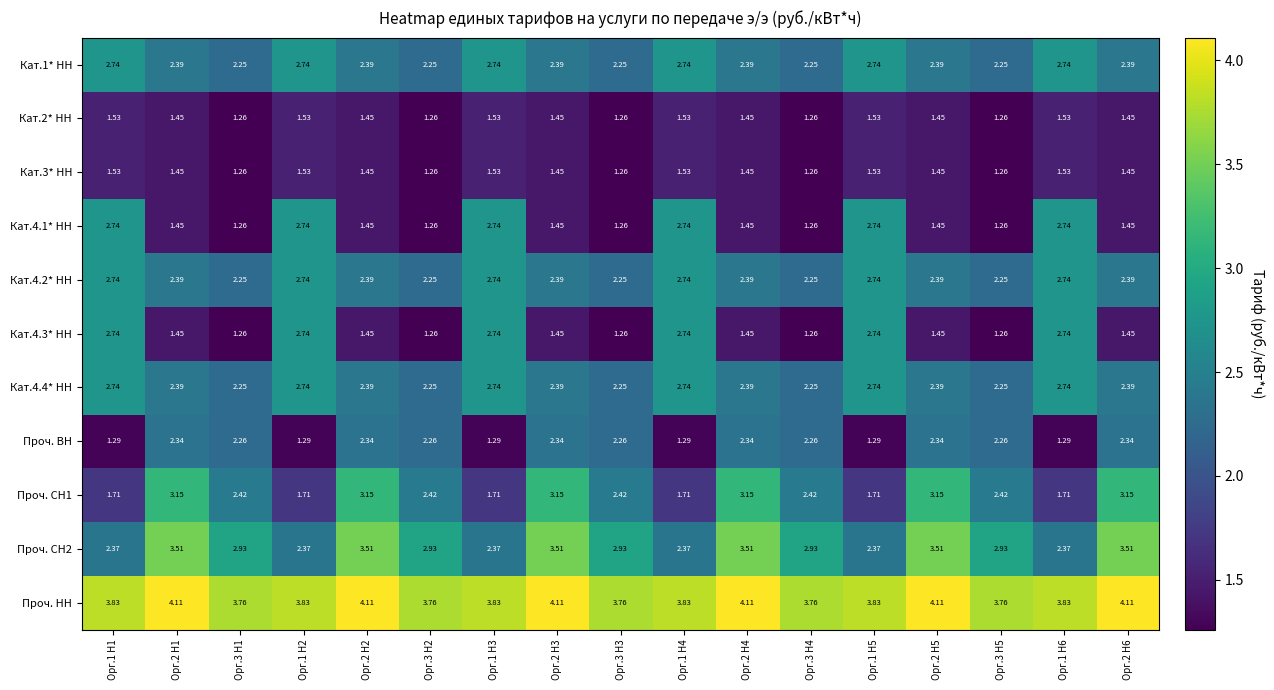

Which series has the largest total across all categories?

Проч. НН